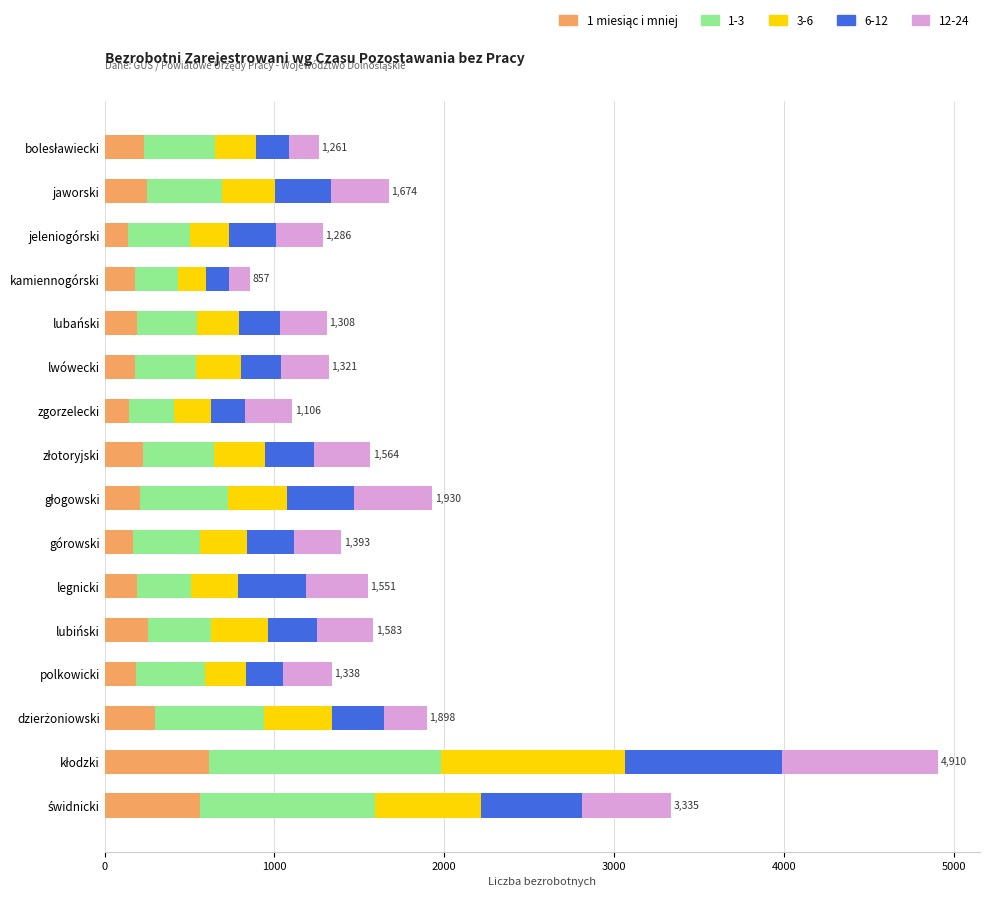

What is the total value across all series at górowski?

1393